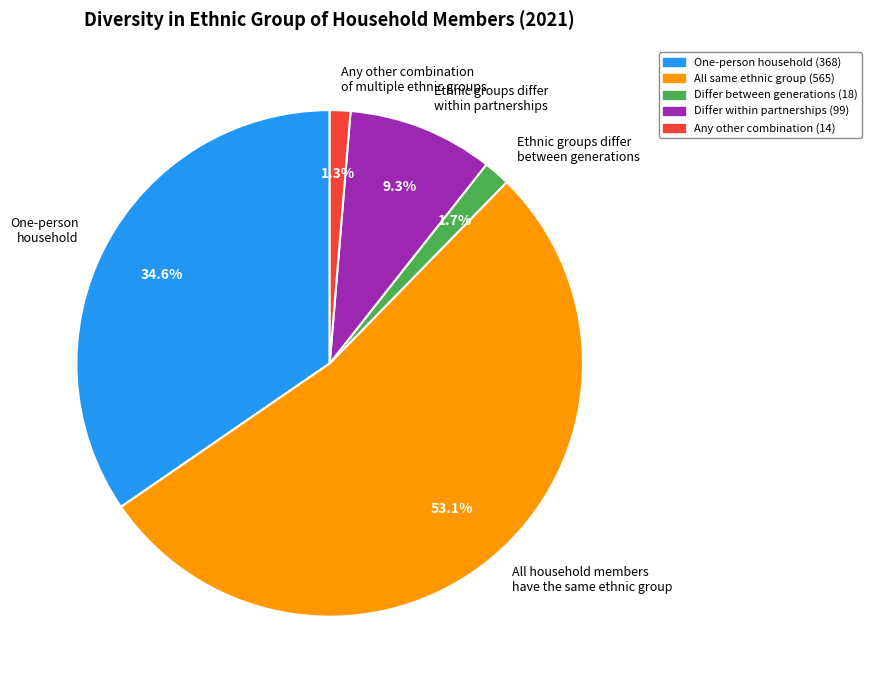

To the nearest percent, what portion does One-person household represent?

35%